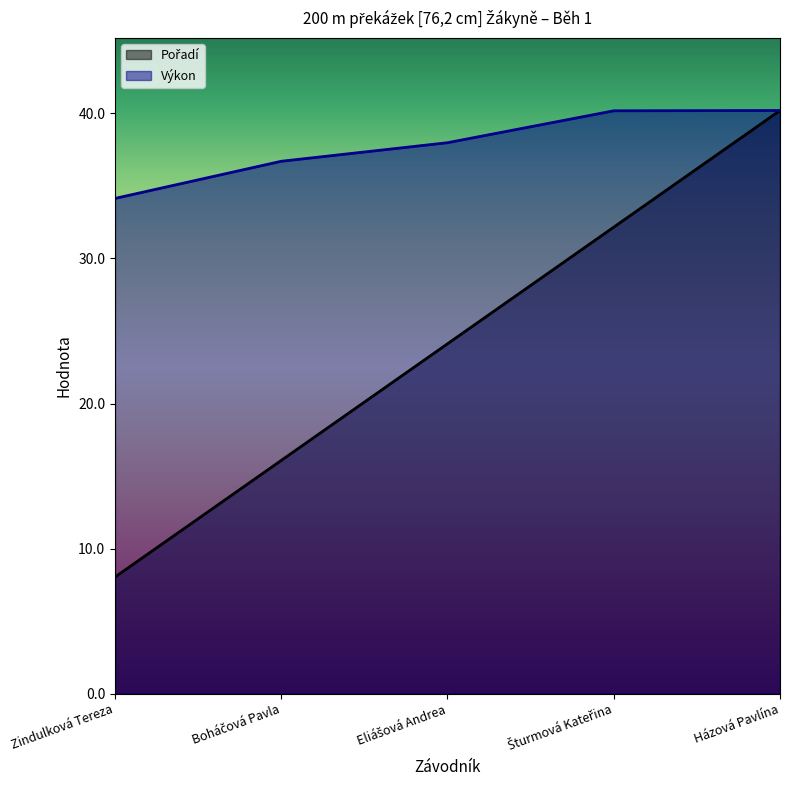

Reading right to left, extract all data points from this chart.

Pořadí: 40.2	32.2	24.1	16.1	8.0
Výkon: 40.2	40.2	38.0	36.7	34.1